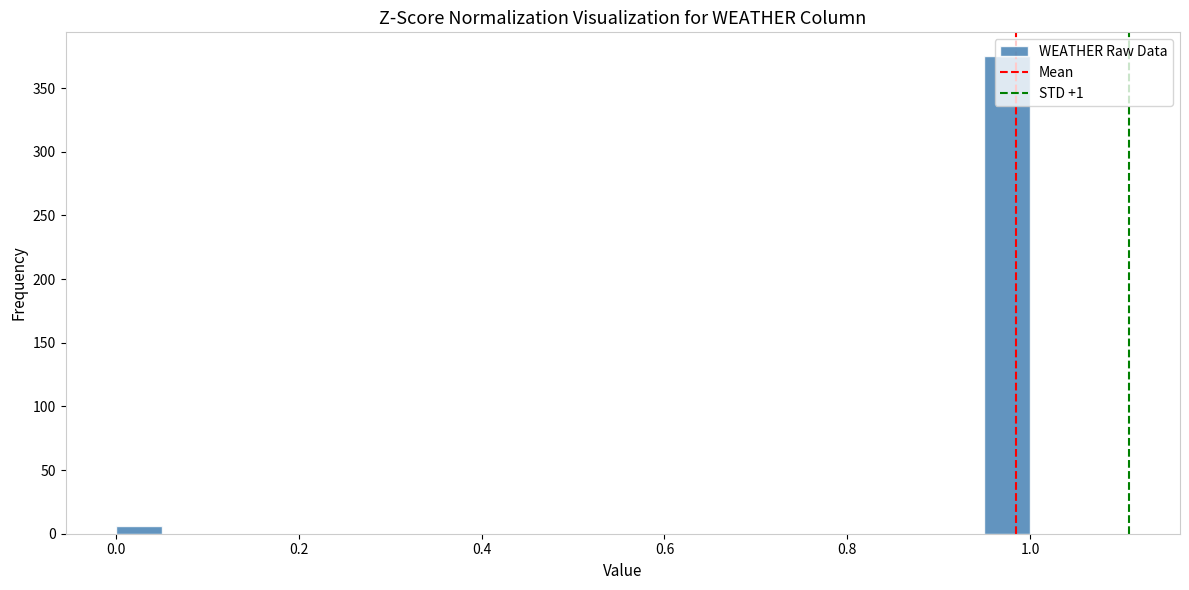

Read against the x-axis, roughly where is the centre of the tallest bar?

0.98